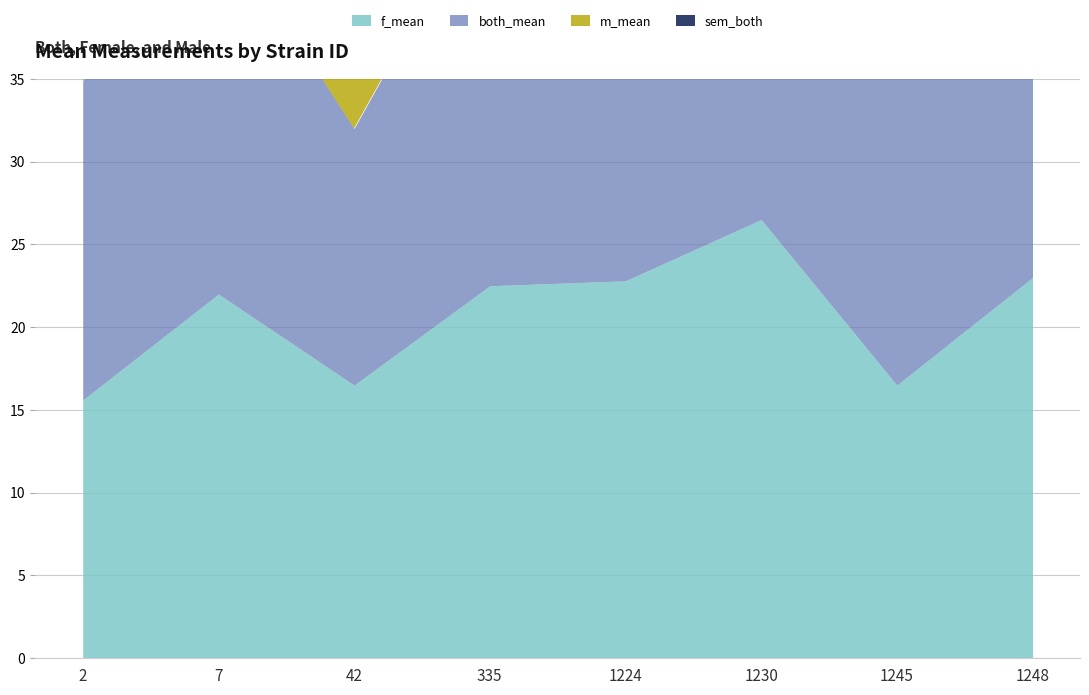

True or false: m_mean and both_mean intersect in this chart.

True